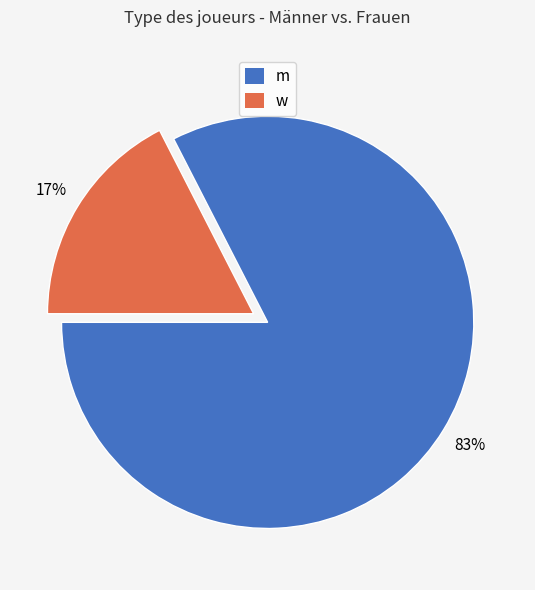

To the nearest percent, what is the combined percentage of w and m?

100%